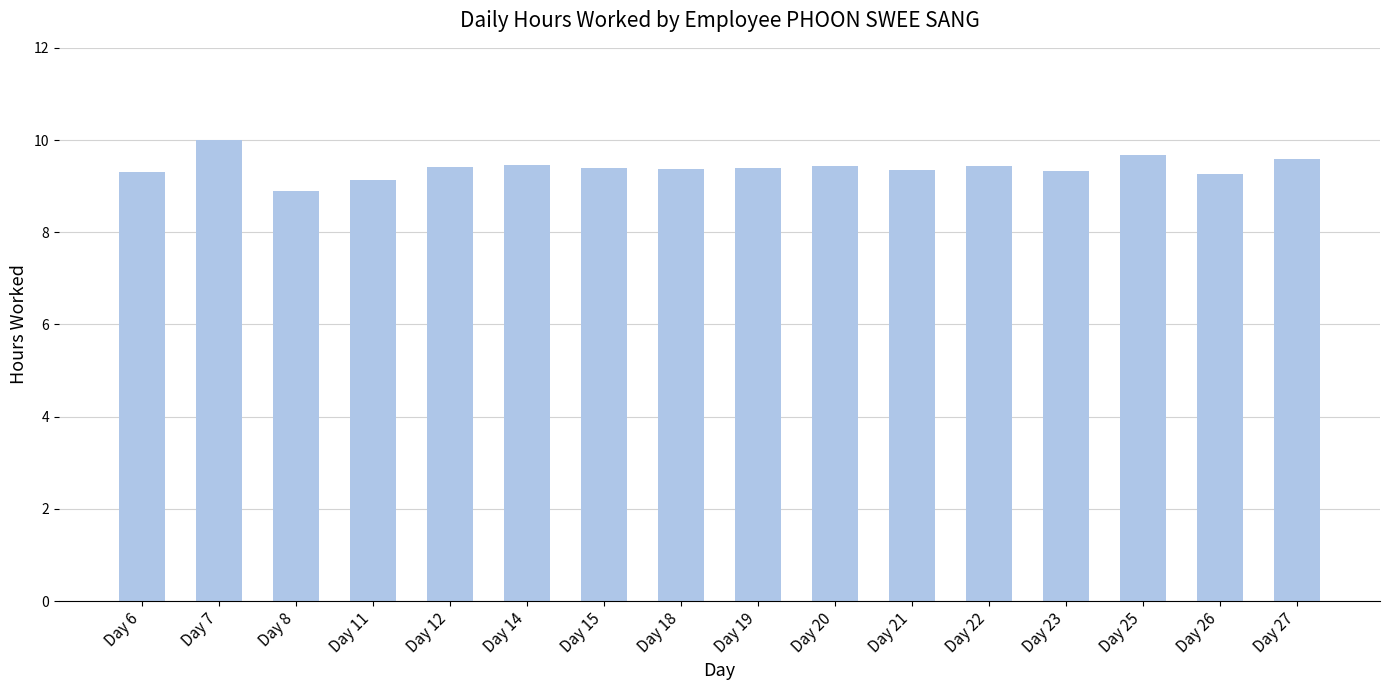

What is the value of the 2nd bar from the left?

10.0